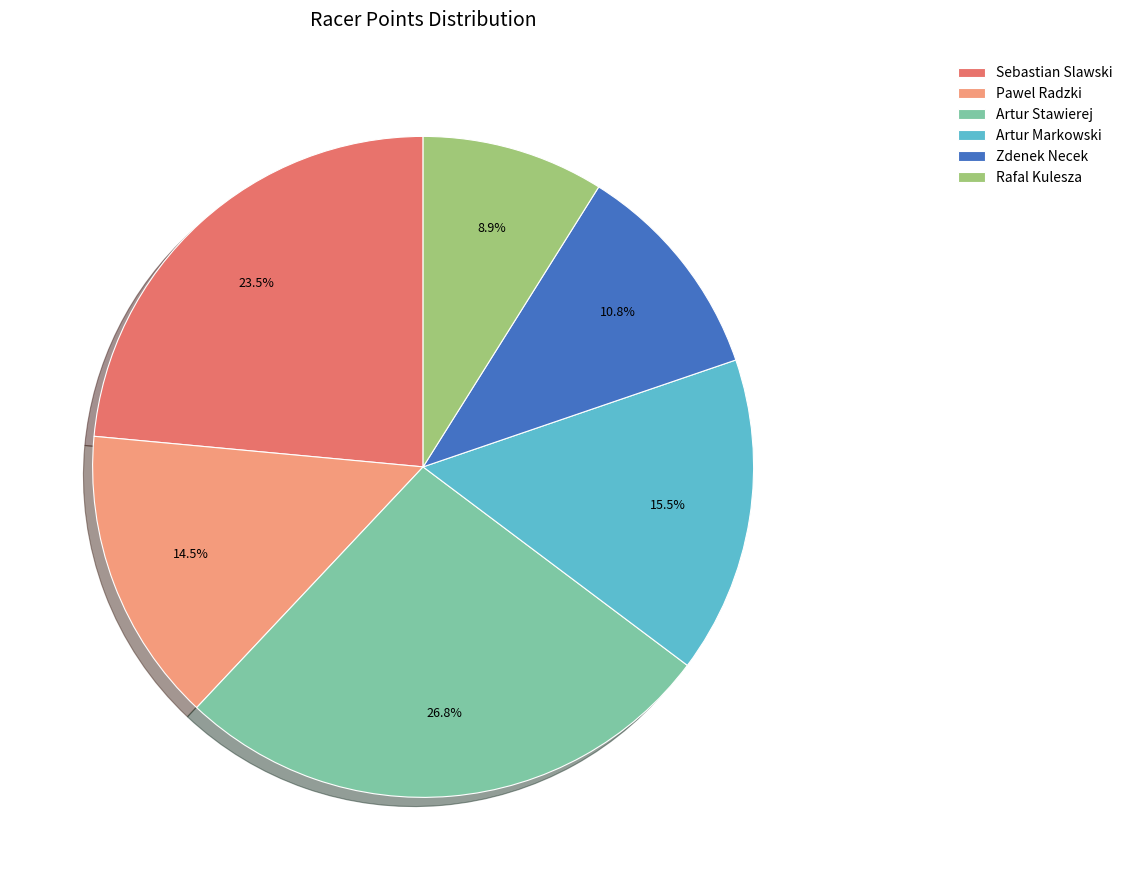

Do Zdenek Necek and Artur Stawierej together represent more than half of the pie?

No